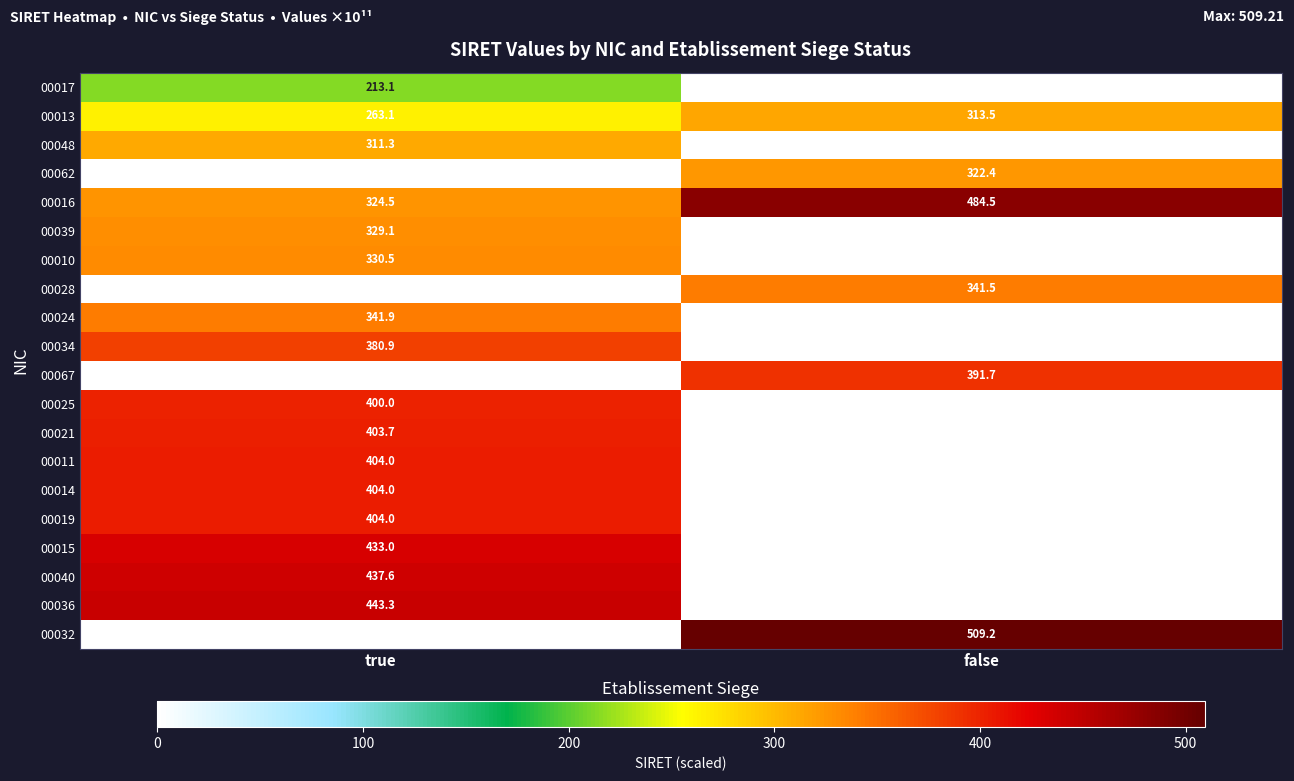

At how many categories does at least one series exceed 335?

2